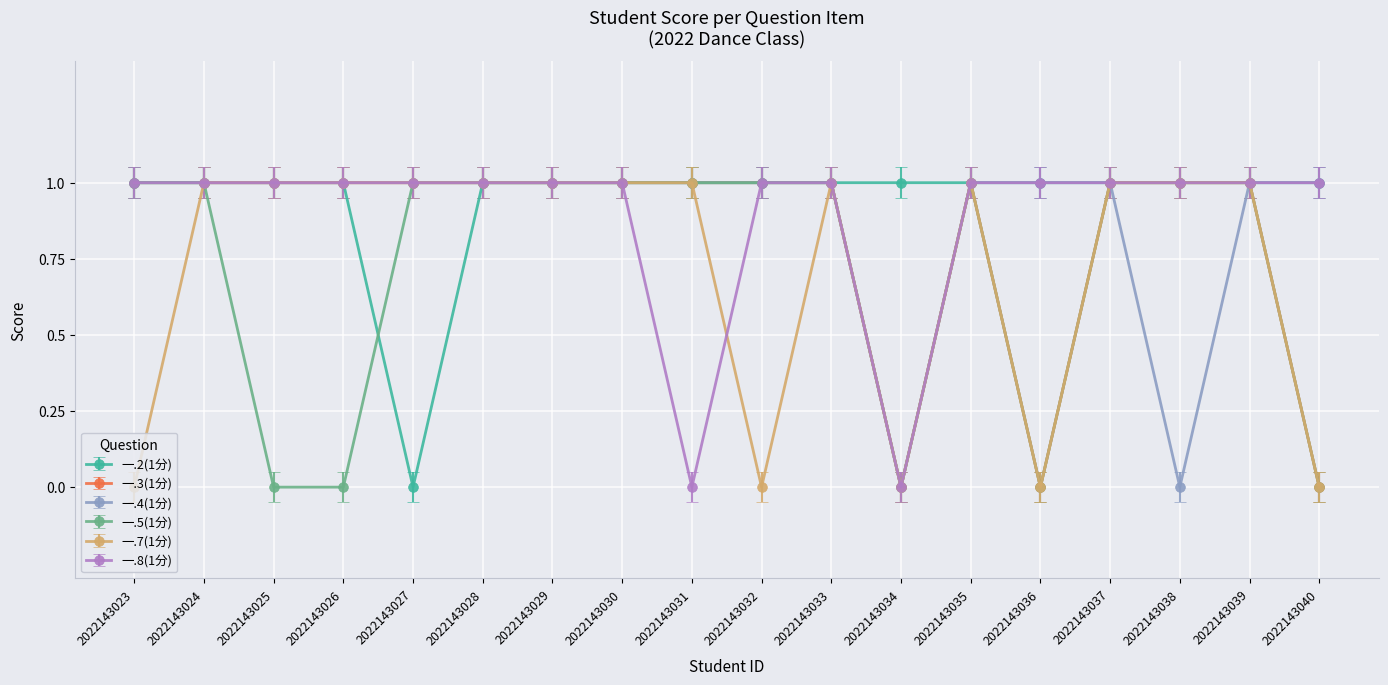

True or false: 一.3(1分) and 一.8(1分) intersect in this chart.

False